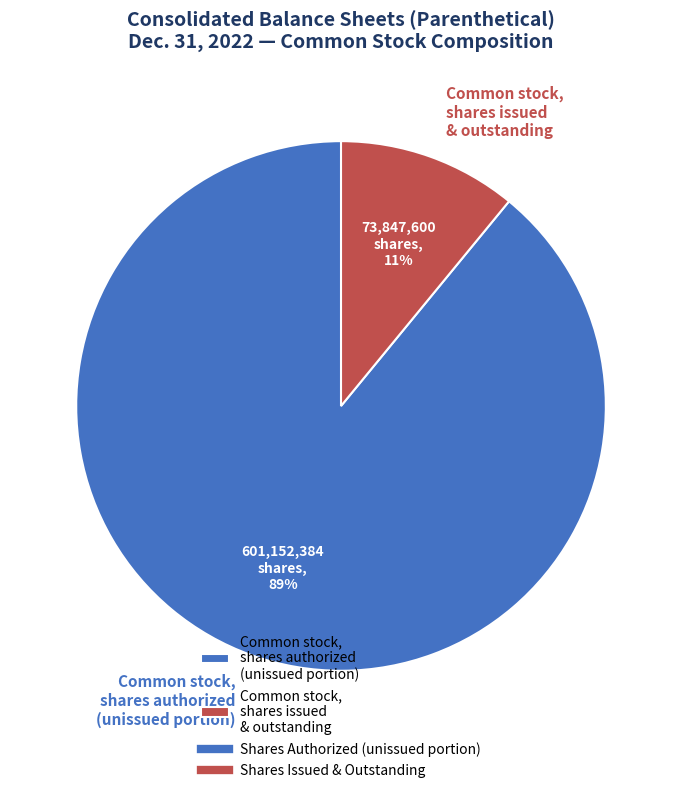

Is the sum of Common stock, shares authorized (unissued portion) and Common stock, shares issued & outstanding greater than half?

Yes